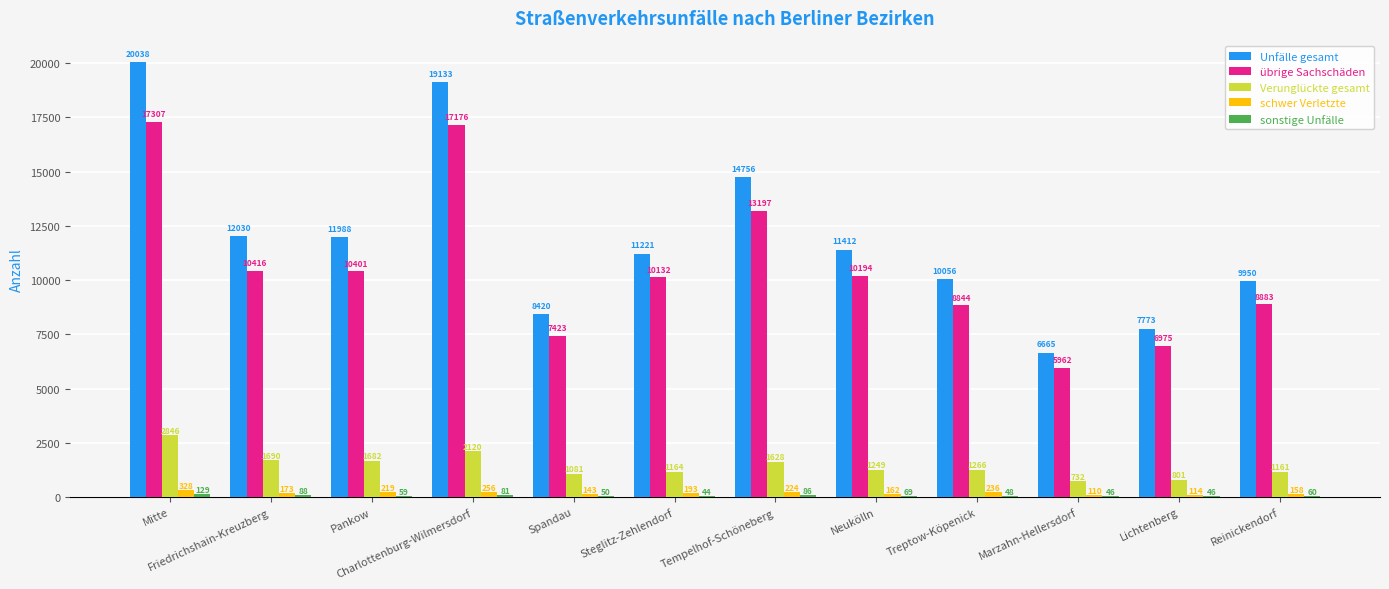

Between Treptow-Köpenick and Lichtenberg, which series saw the biggest shift?

Unfälle gesamt